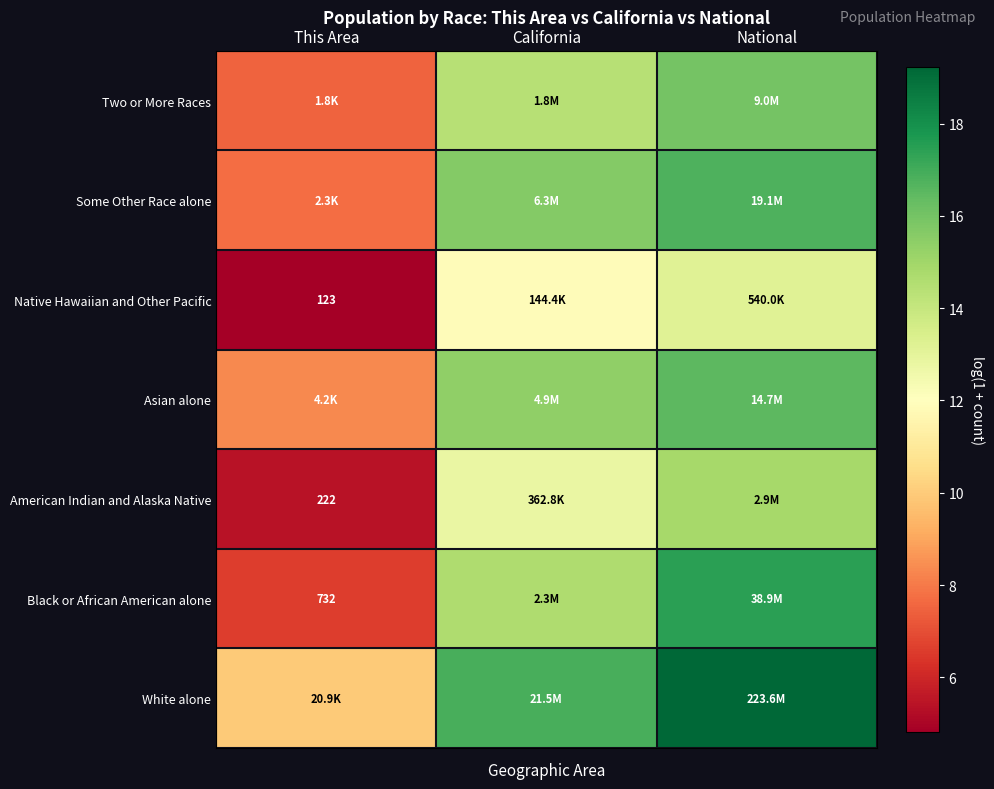

What is the total value across all series at National?

114.1